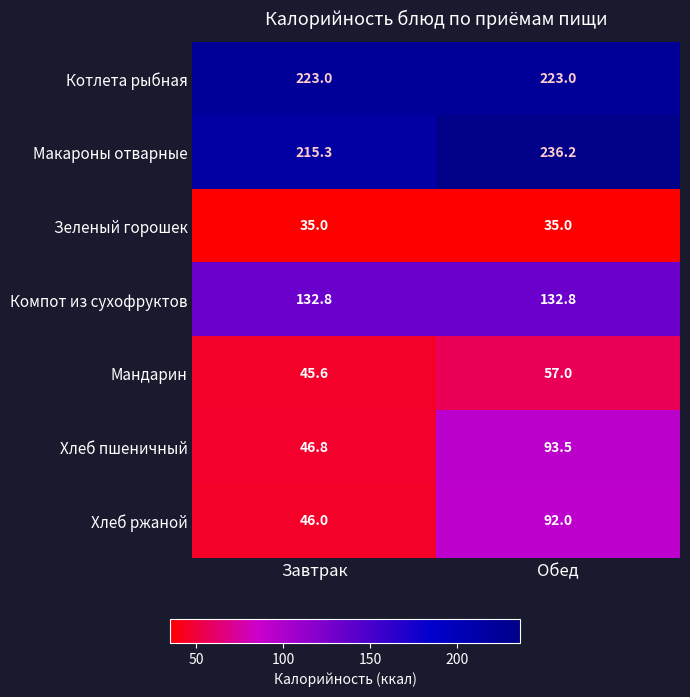

What is the smallest value displayed?

35.0